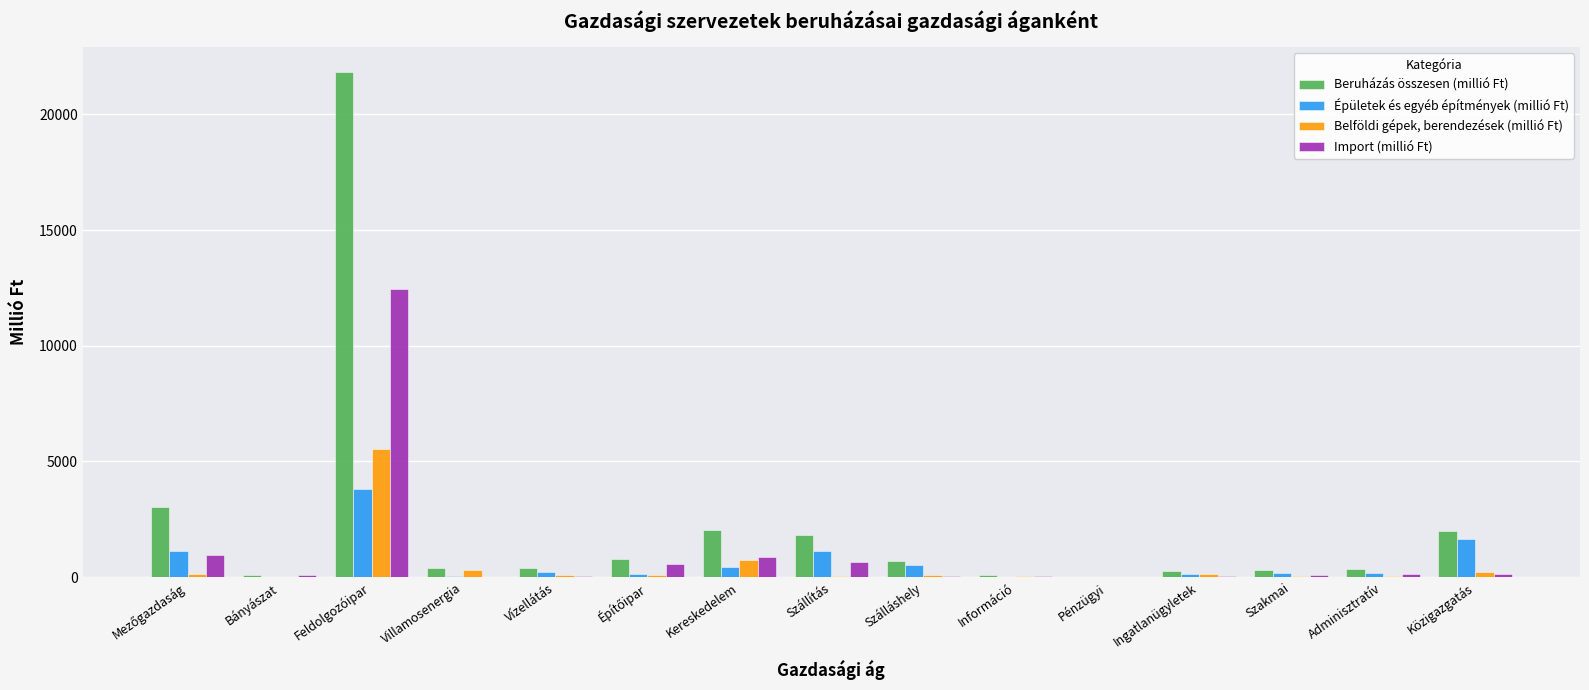

What is the greatest value displayed?

21813.5